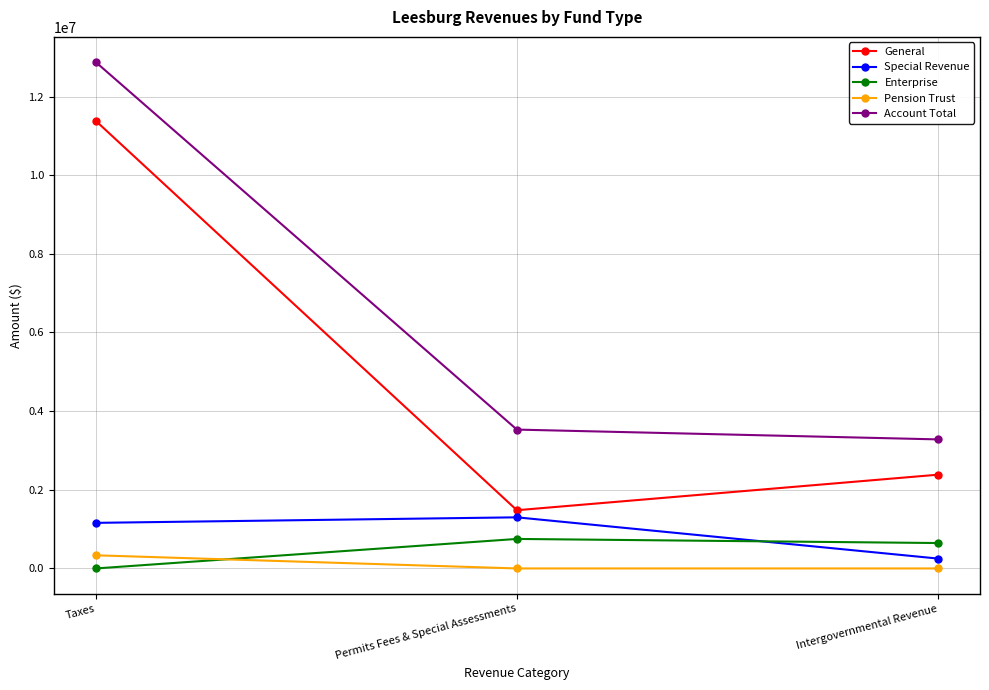

Is this an area chart (filled region under the line)?

No